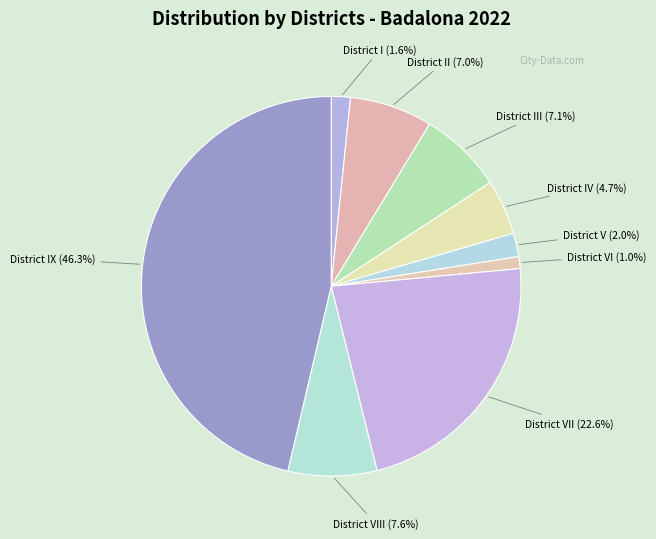

Which category has the biggest portion of the pie?

District IX (46.3%)